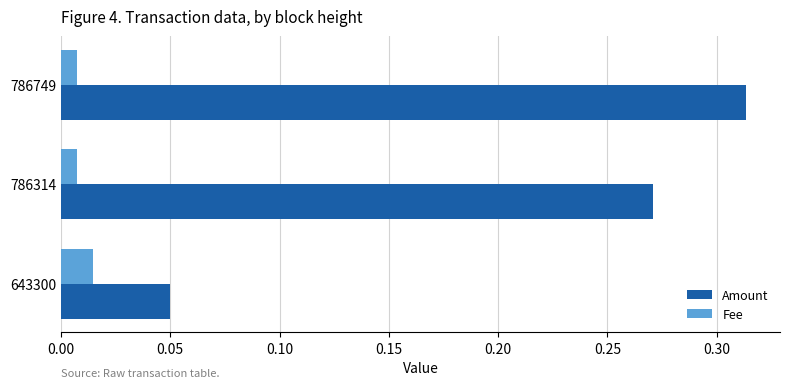

Which series changed the most between 786749 and 786314?

Amount